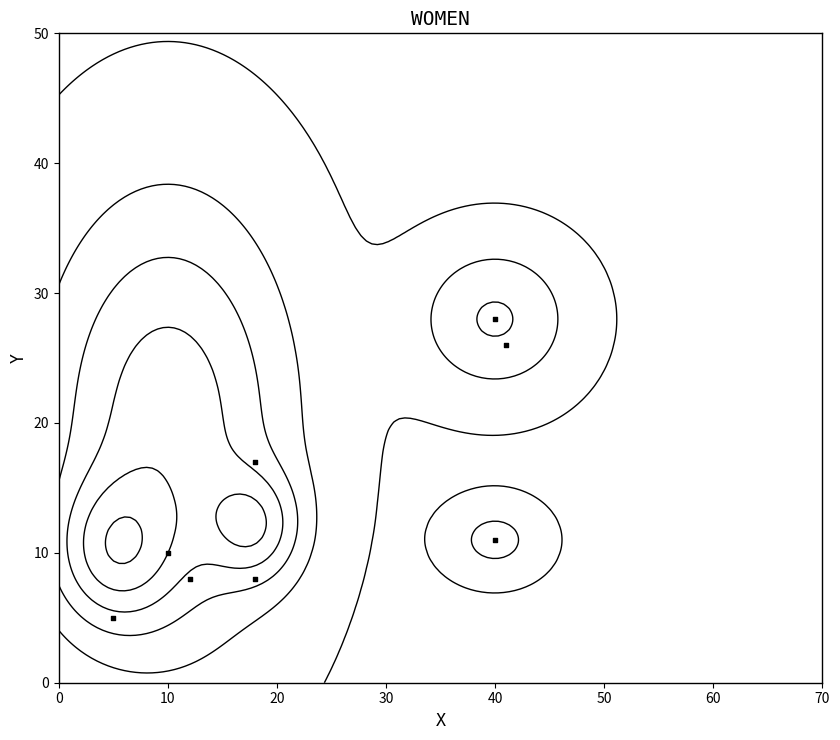

Is it true that the value at 40 is 11?

False